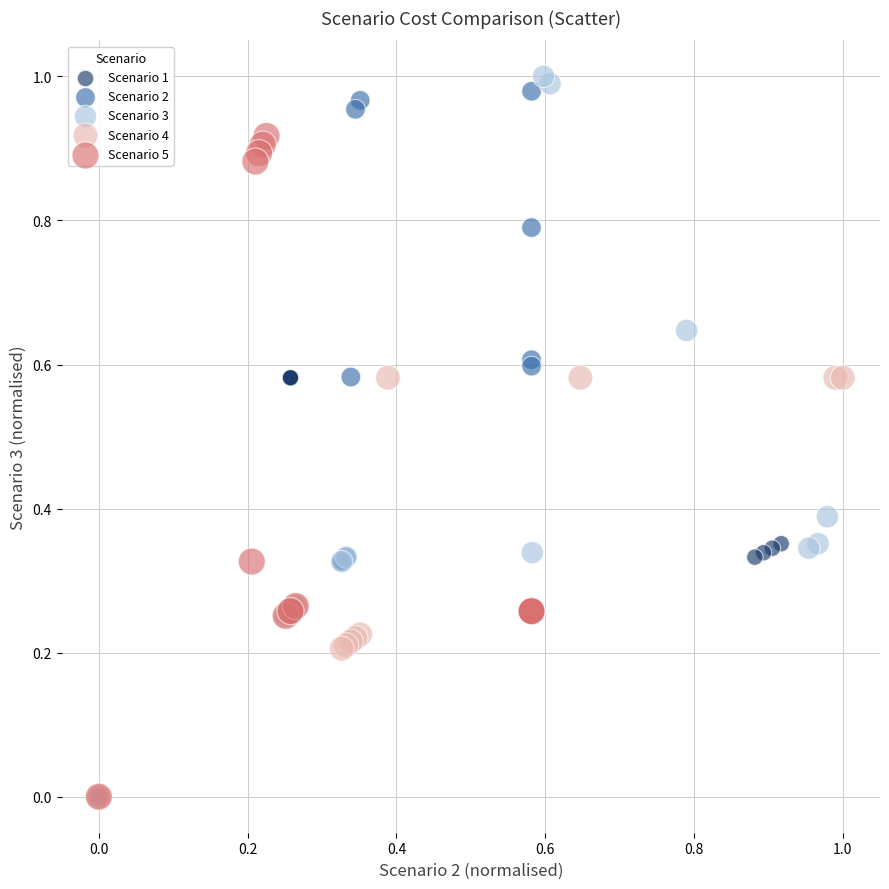

What are all the series names shown in the legend?

Scenario 1, Scenario 2, Scenario 3, Scenario 4, Scenario 5